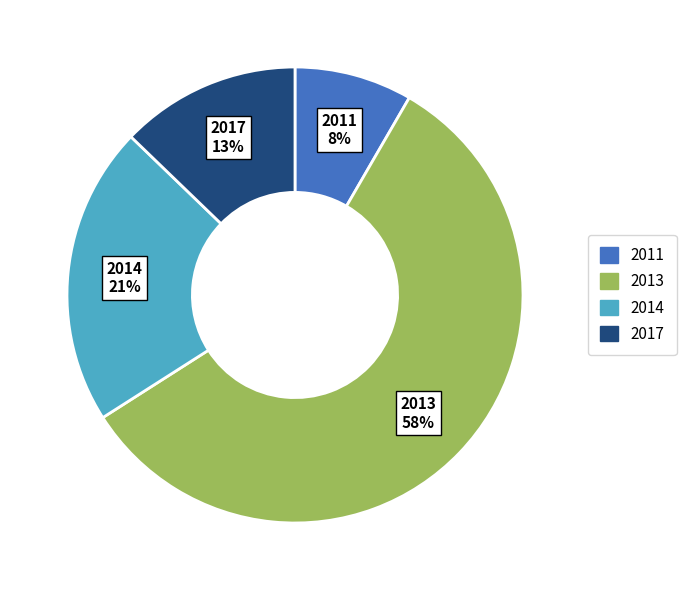

Approximately how many times larger is the value at 2014 compared to 2013?

0.4